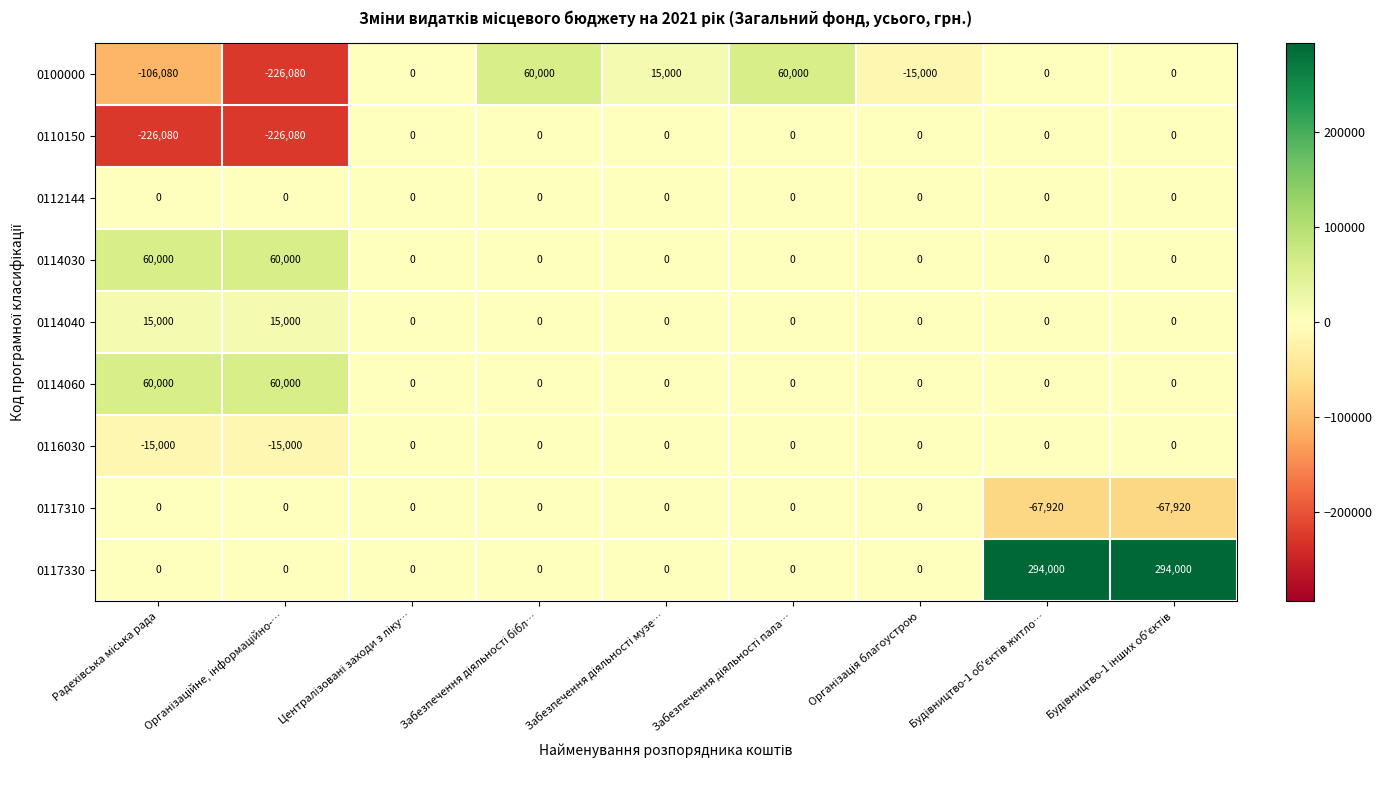

How many data points does each series have?

9